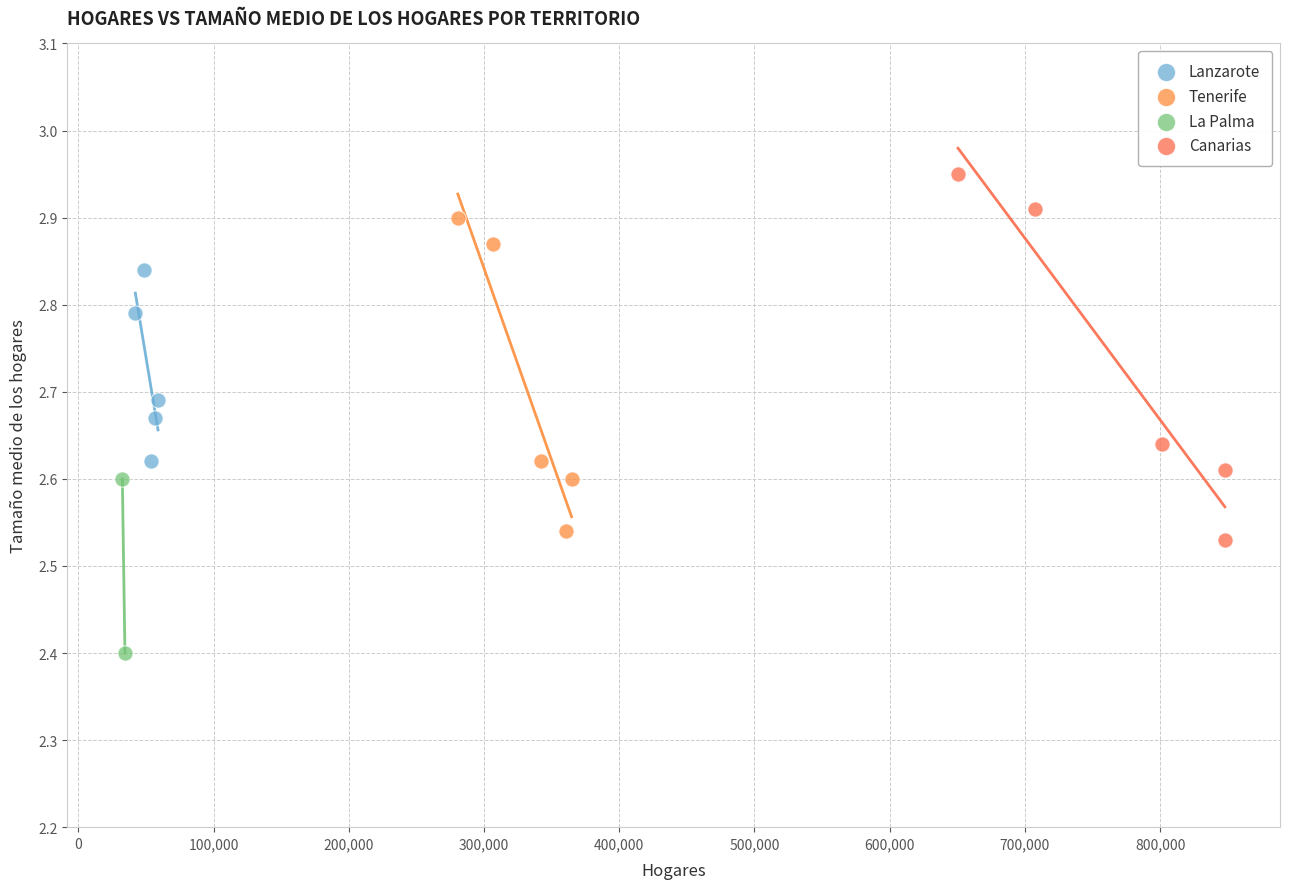

Which series reaches the minimum Y coordinate?

La Palma